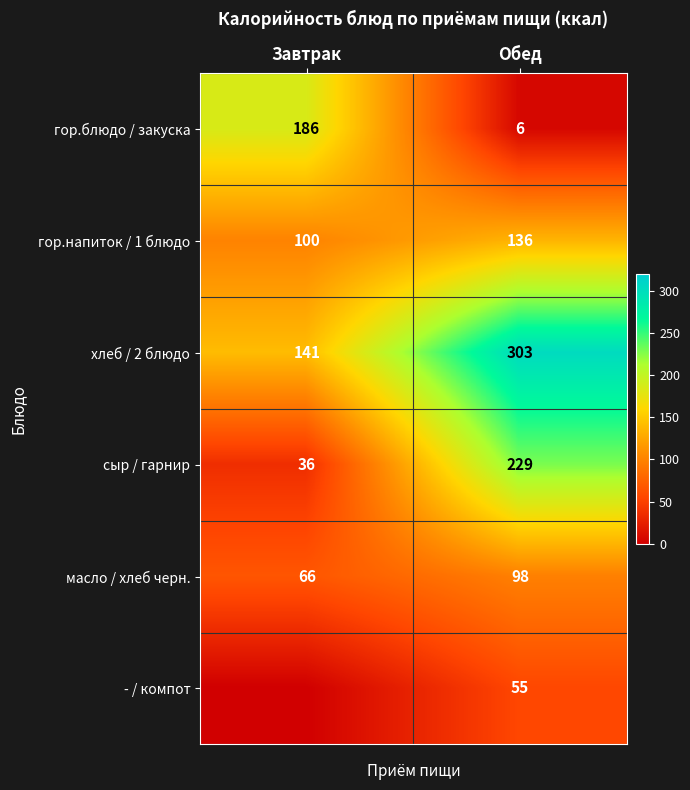

Where is масло / хлеб черн. nearest to the value 82?

Завтрак